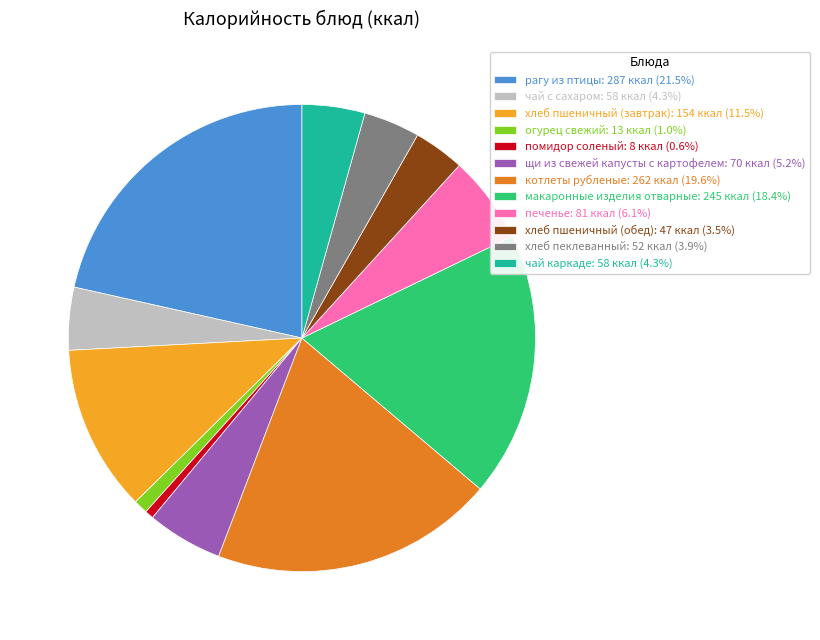

Which has a higher value, печенье or рагу из птицы?

рагу из птицы